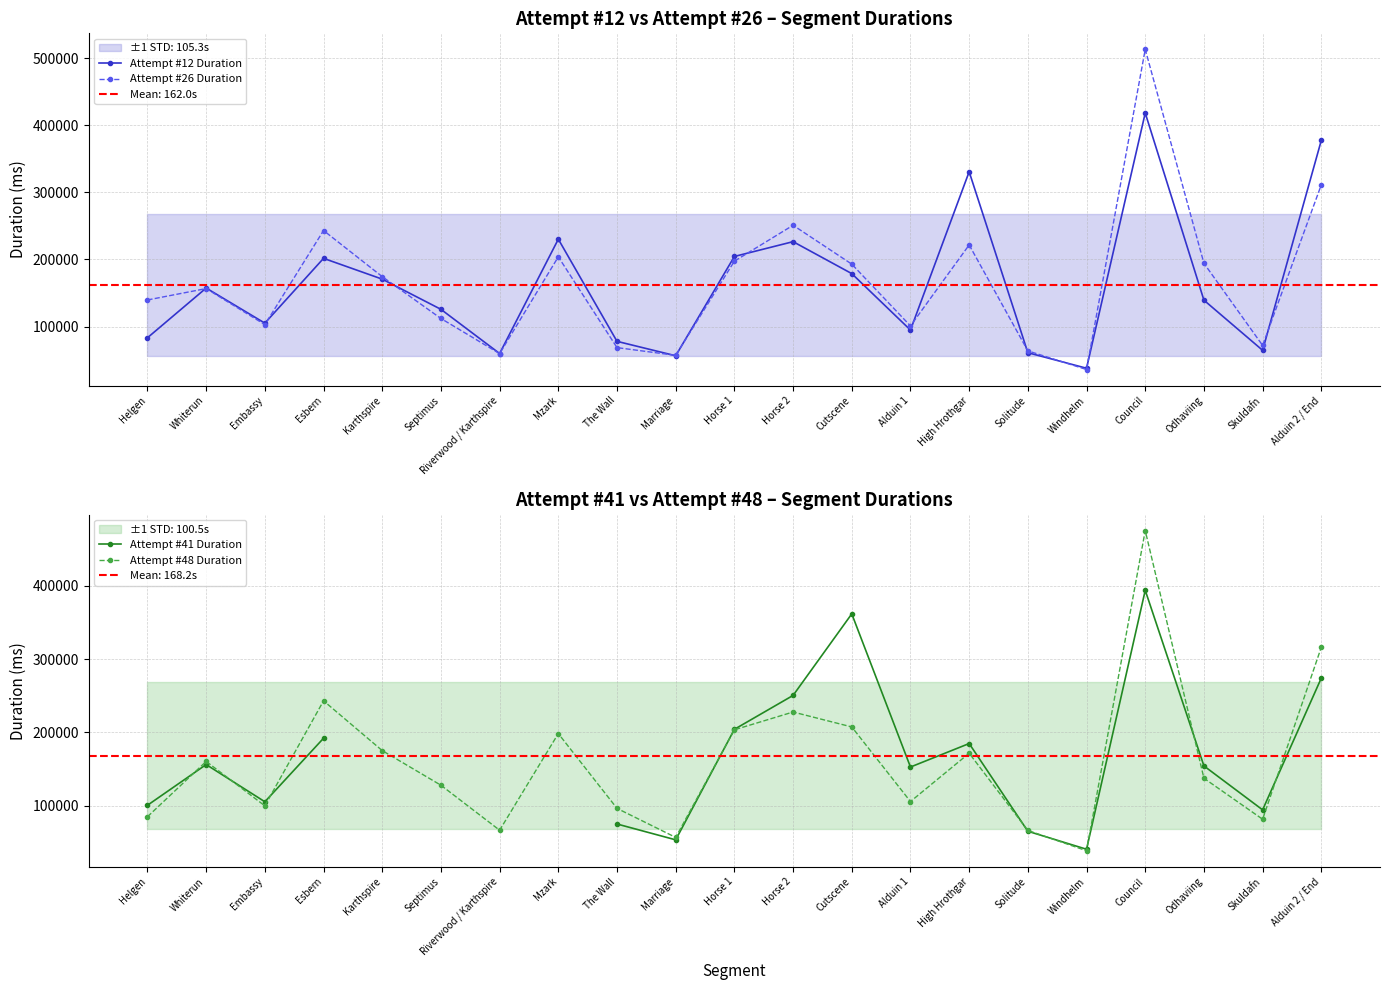

What position from the right is Whiterun?

20